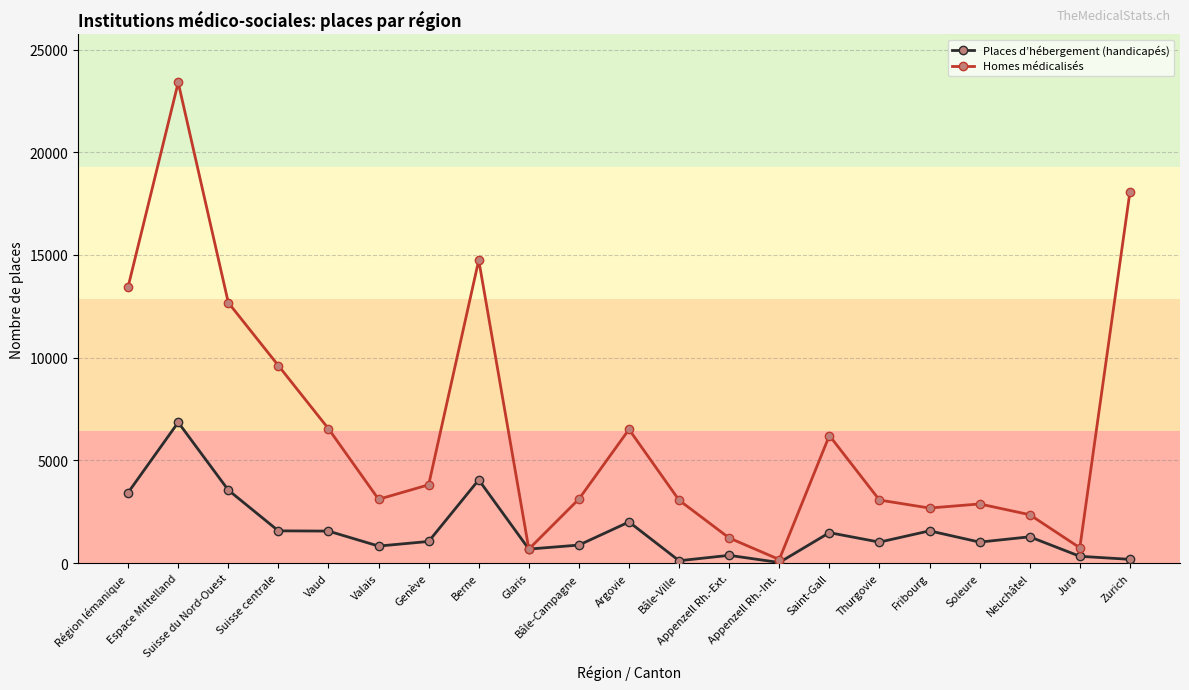

What is the difference between the maximum and second lowest values in the Places d’hébergement (handicapés) series?

6737